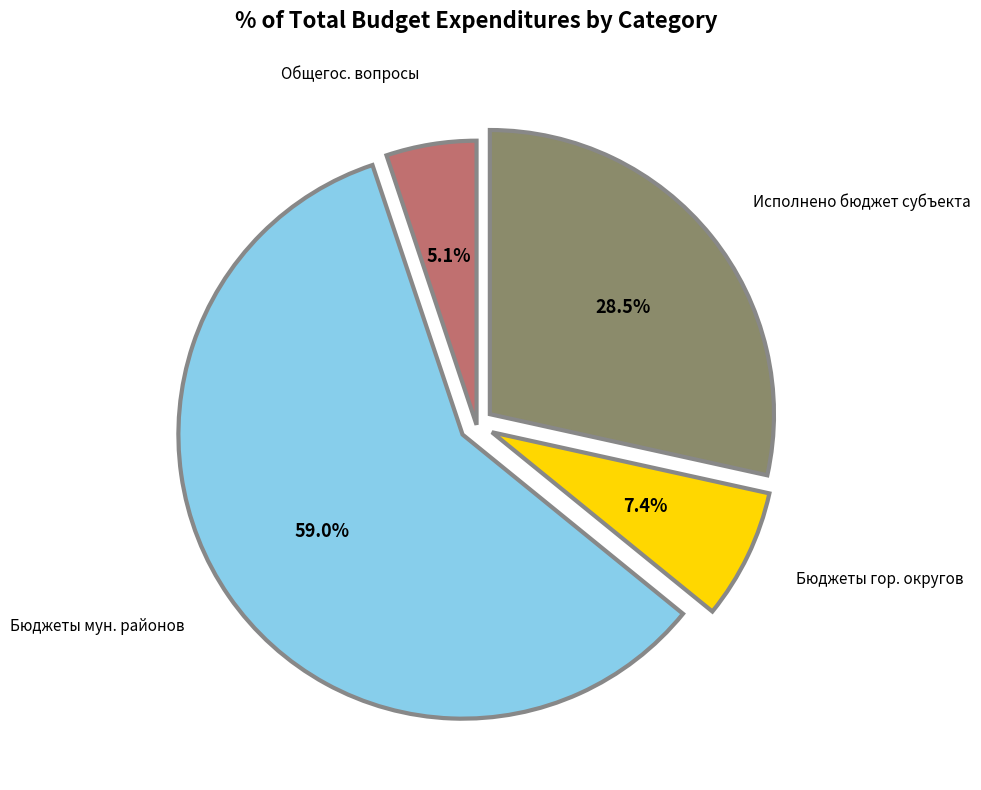

Do Бюджеты мун. районов and Исполнено бюджет субъекта together represent more than half of the pie?

Yes